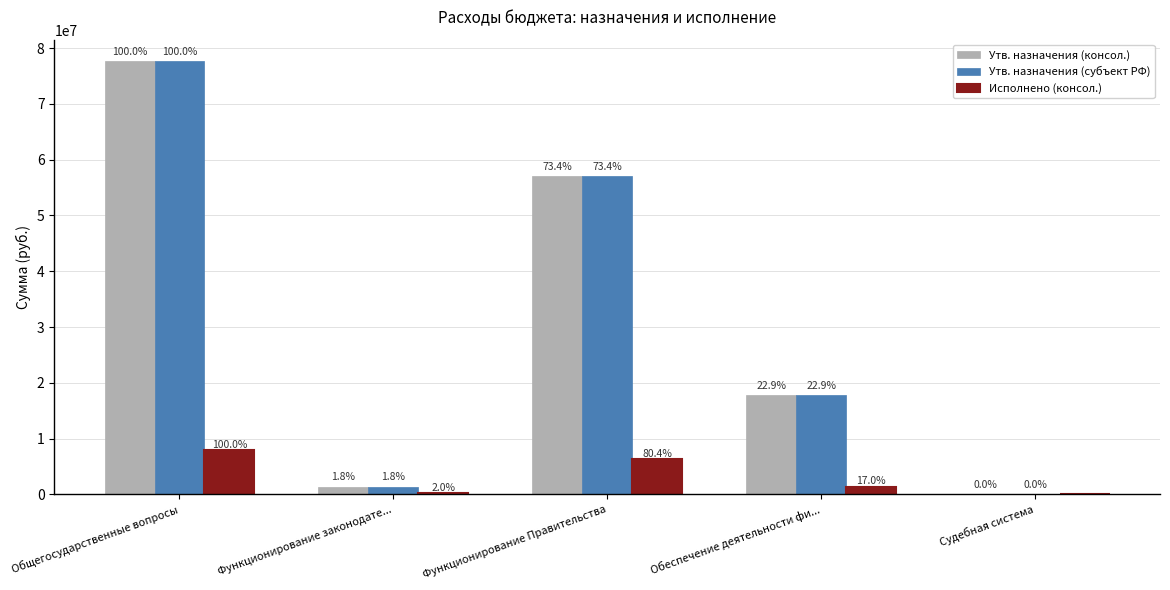

What are all the series names shown in the legend?

Утв. назначения (консол.), Утв. назначения (субъект РФ), Исполнено (консол.)